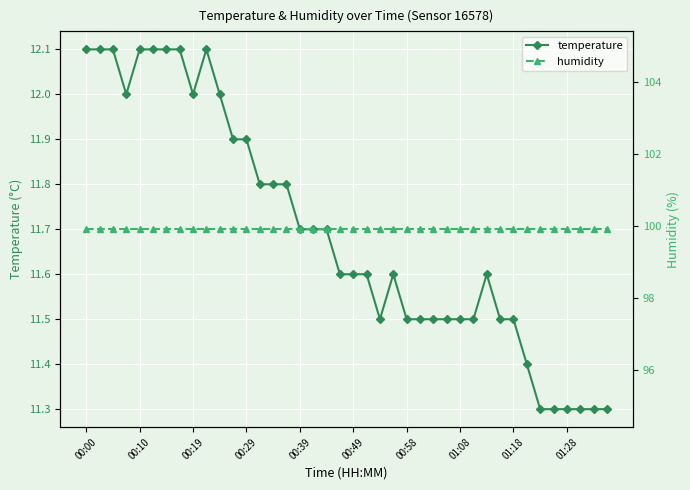

What is the value of the temperature point at the 19th from the left?

11.7